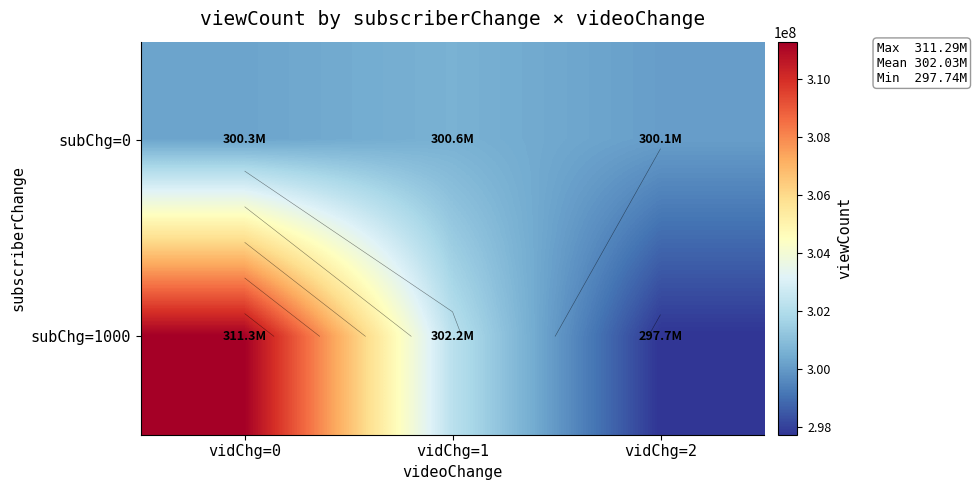

The subChg=1000 series shows 445436009.1 at vidChg=2. True or false?

False